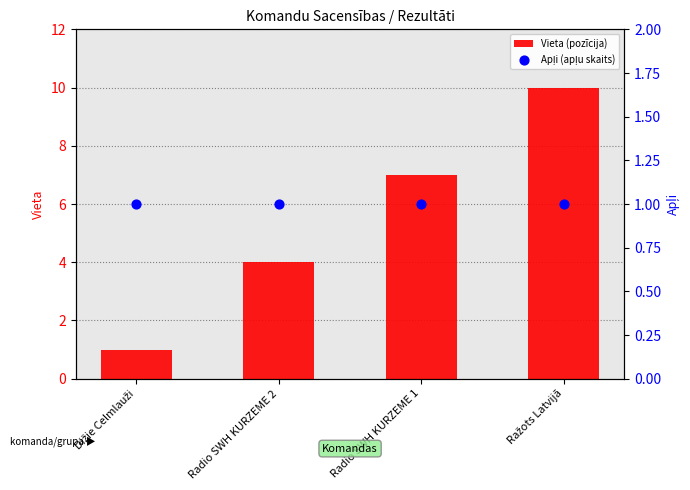

Which series has the largest total across all categories?

Vieta (pozīcija)